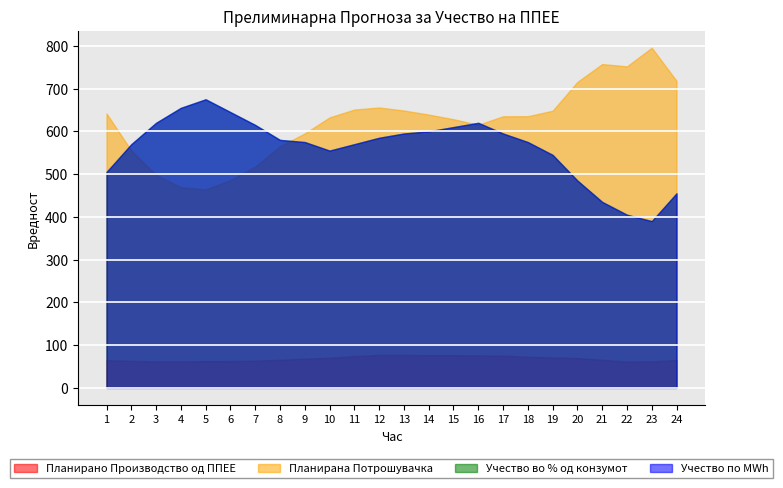

The Планирано Производство од ППЕЕ series shows 93.4 at 21. True or false?

False